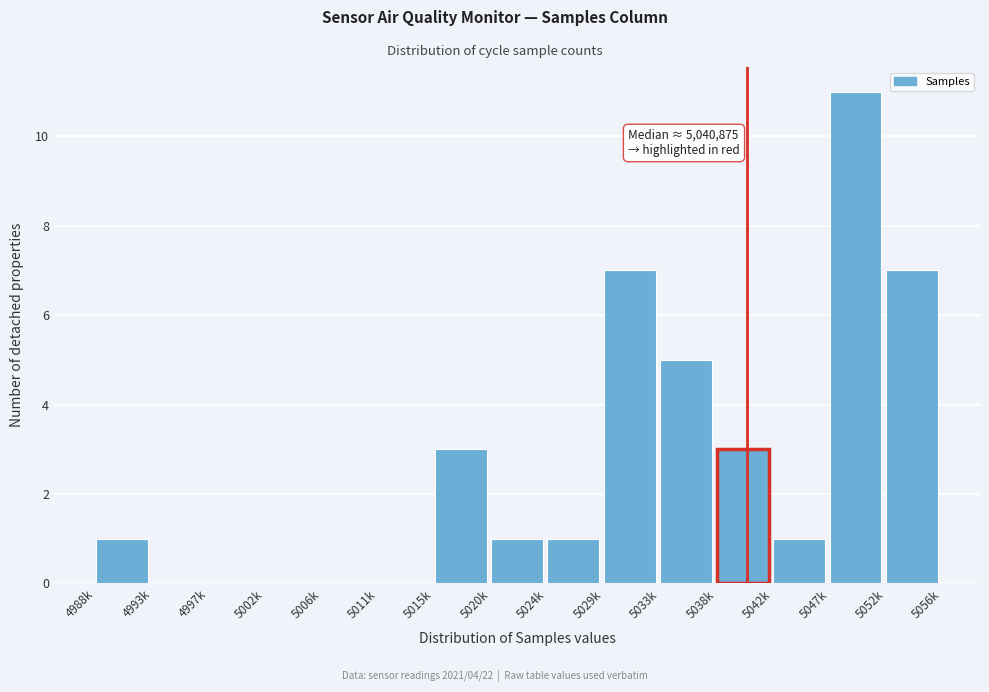

Reading left to right, extract all data points from this chart.

4988k=1	4993k=0	4997k=0	5002k=0	5006k=0	5011k=0	5015k=3	5020k=1	5024k=1	5029k=7	5033k=5	5038k=3	5042k=1	5047k=11	5052k=7